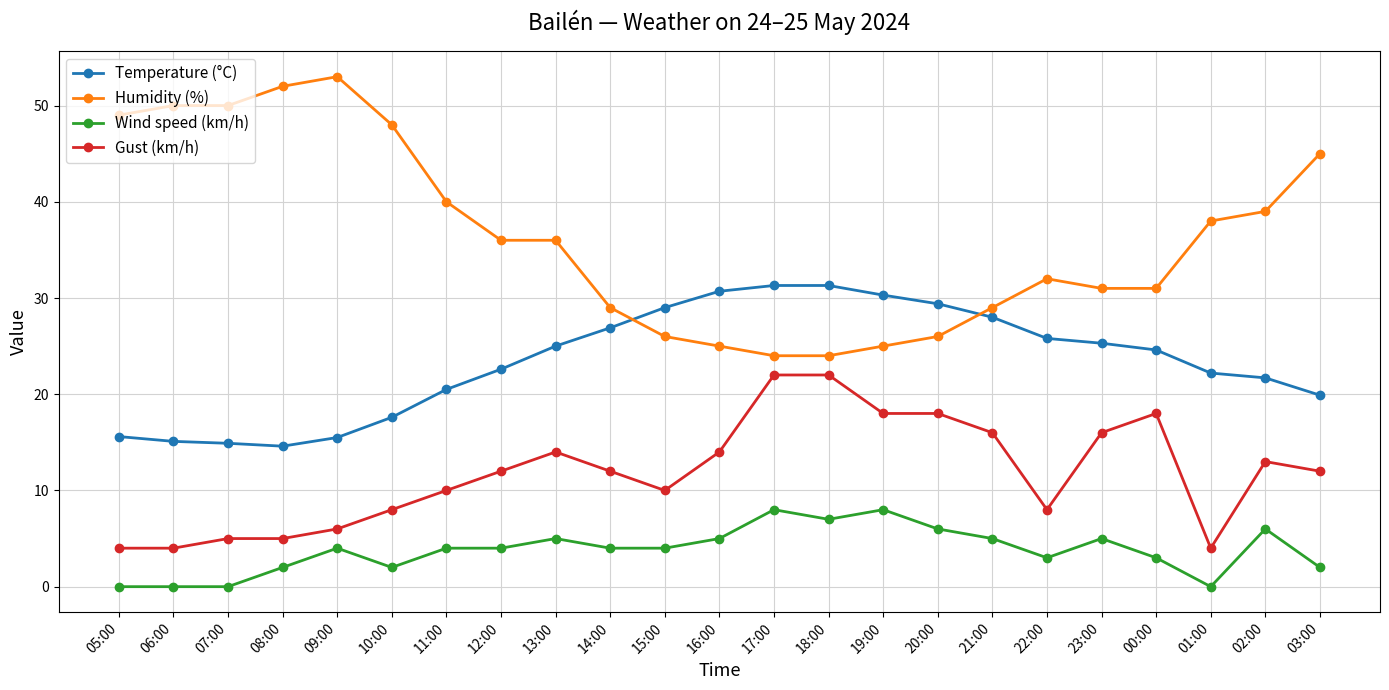

Rank the series by their average value, from highest to lowest.

Humidity (%), Temperature (°C), Gust (km/h), Wind speed (km/h)